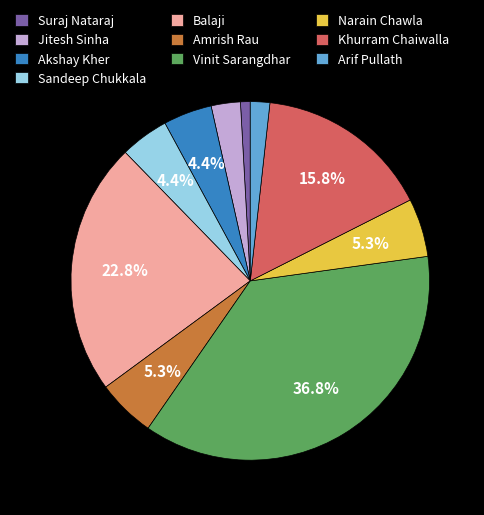

Is Jitesh Sinha the majority of the pie?

No